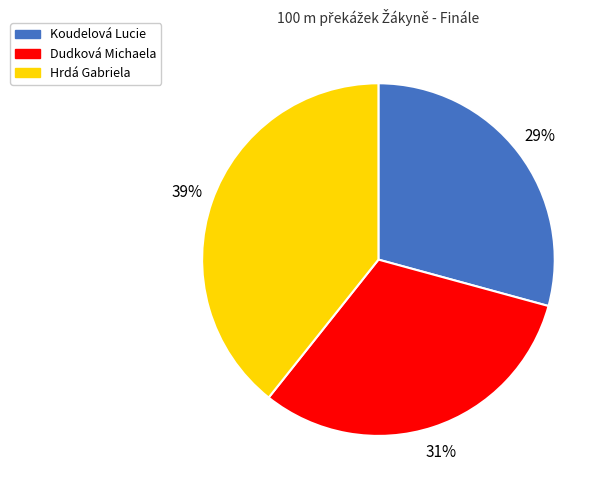

To the nearest percent, what percentage of the pie is Koudelová Lucie?

29%